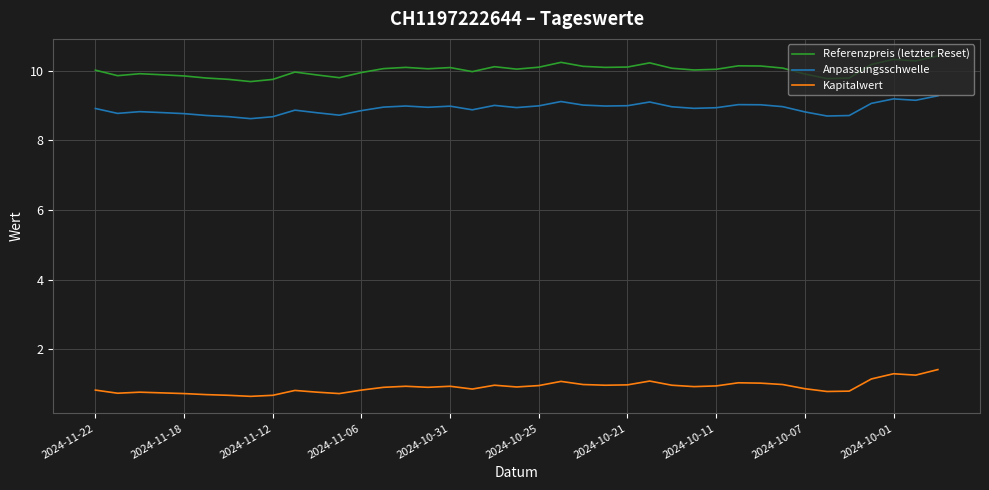

What is the greatest value displayed?

10.4